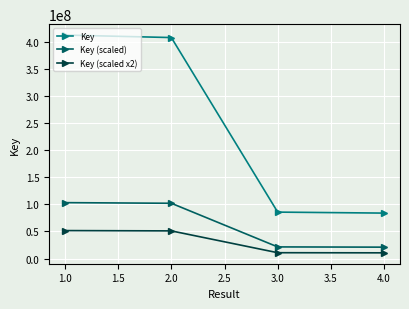

At how many categories does at least one series exceed 178585267?

2